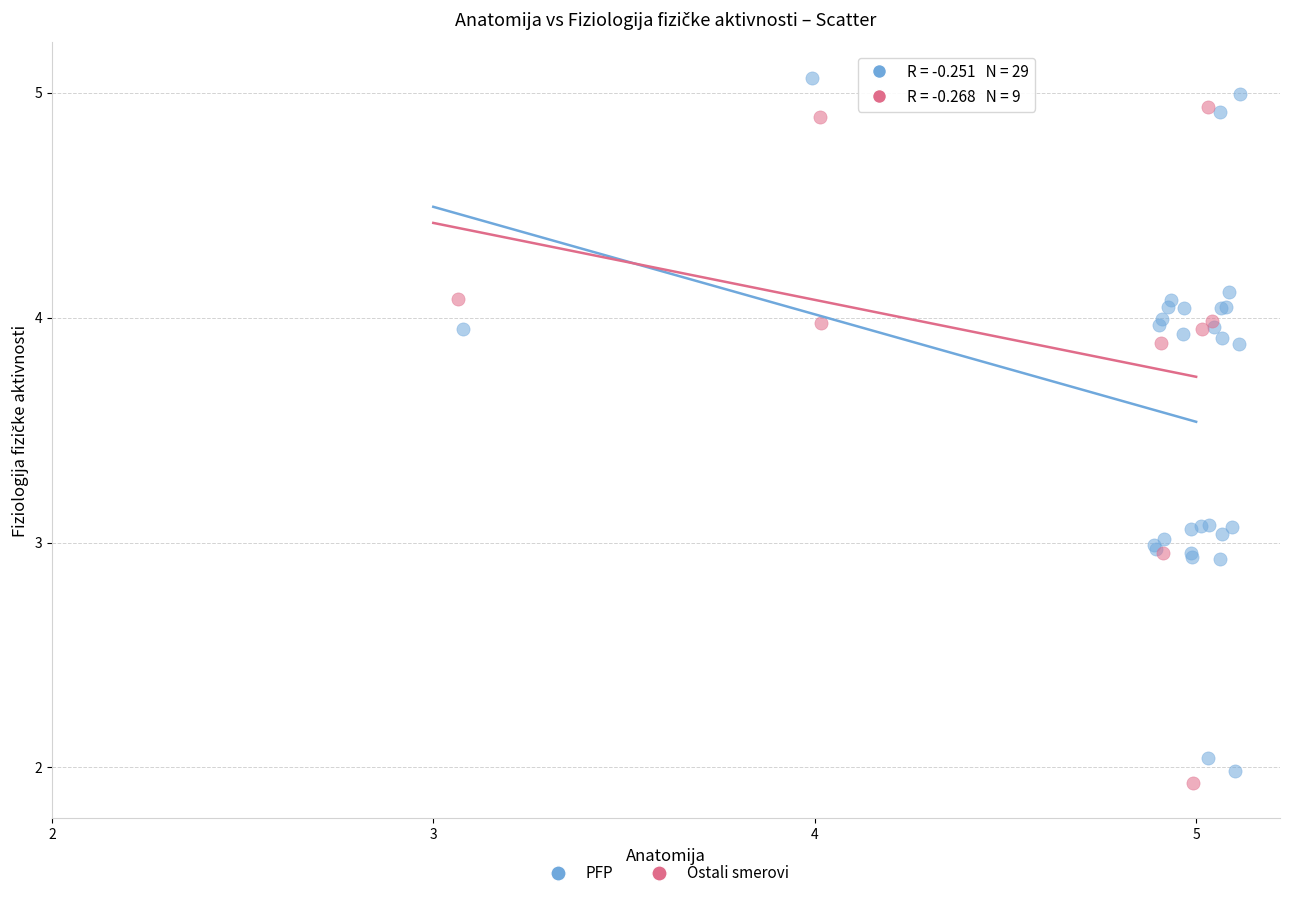

Which series has the widest spread of Y values?

PFP